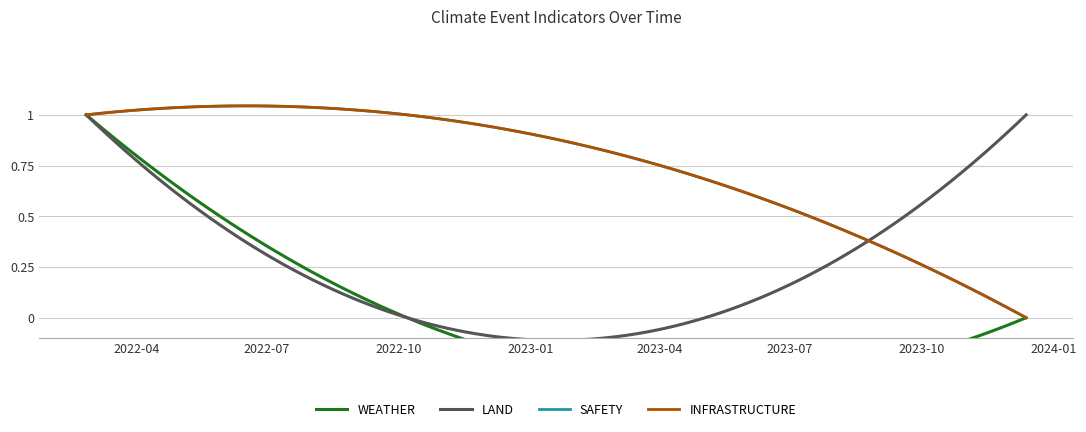

At which label is WEATHER closest to 0?

2022-10-07